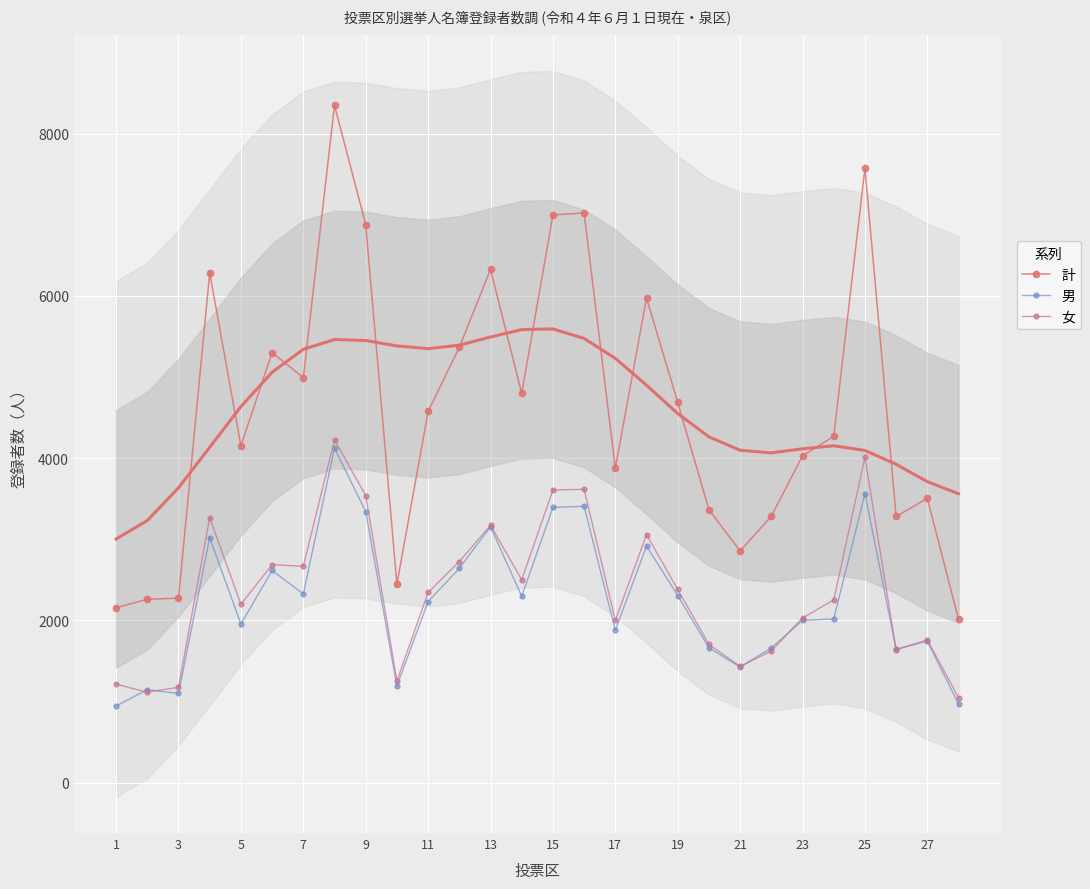

What is the average value of the 女 series?

2365